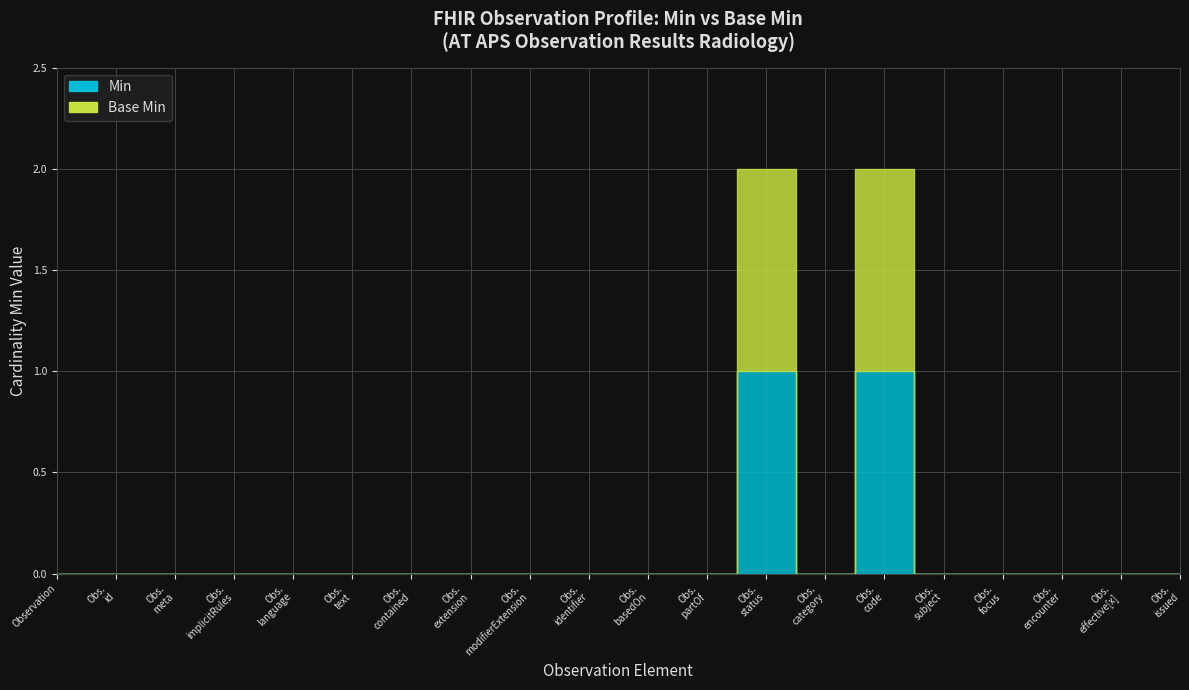

What are all the series names shown in the legend?

Min, Base Min